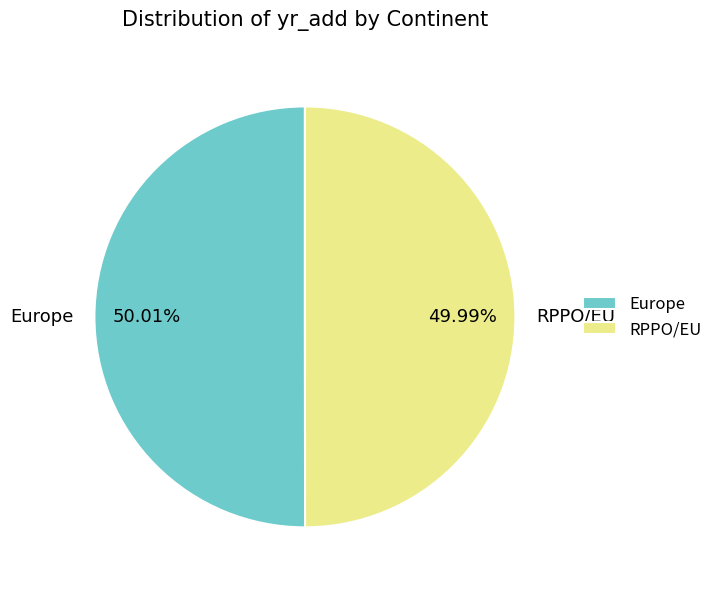

What is the ratio of the value at RPPO/EU to the value at Europe?

1.0